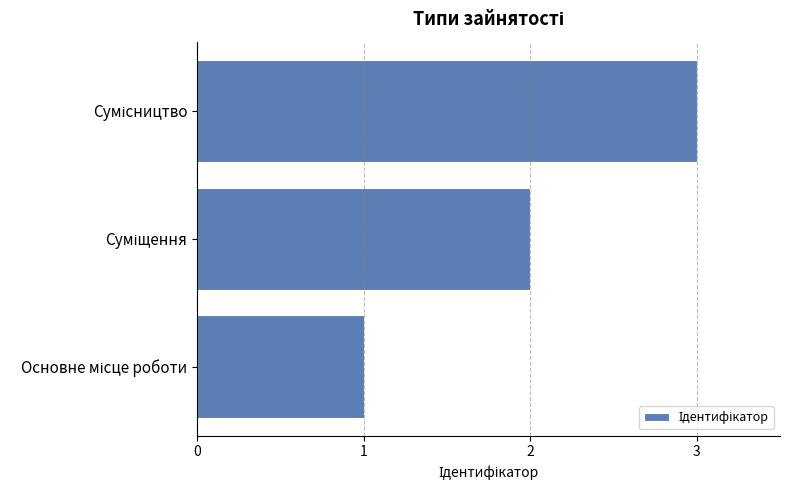

What is the minimum value shown in the chart?

1